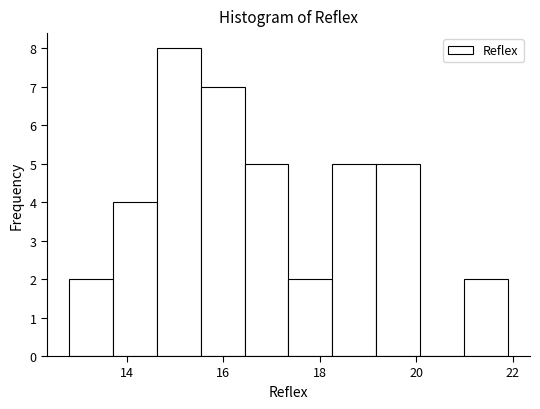

Reading left to right, transcribe this chart: for each bar, give the range it covers on the x-axis and its height. Neither the bar edges nor the heights are printed on the chart, so give them approximately, as read against the axes.

12.8 to 13.8: 2
13.8 to 14.6: 4
14.6 to 15.6: 8
15.6 to 16.4: 7
16.4 to 17.4: 5
17.4 to 18.2: 2
18.2 to 19.2: 5
19.2 to 20.0: 5
20.0 to 21.0: 0
21.0 to 22.0: 2